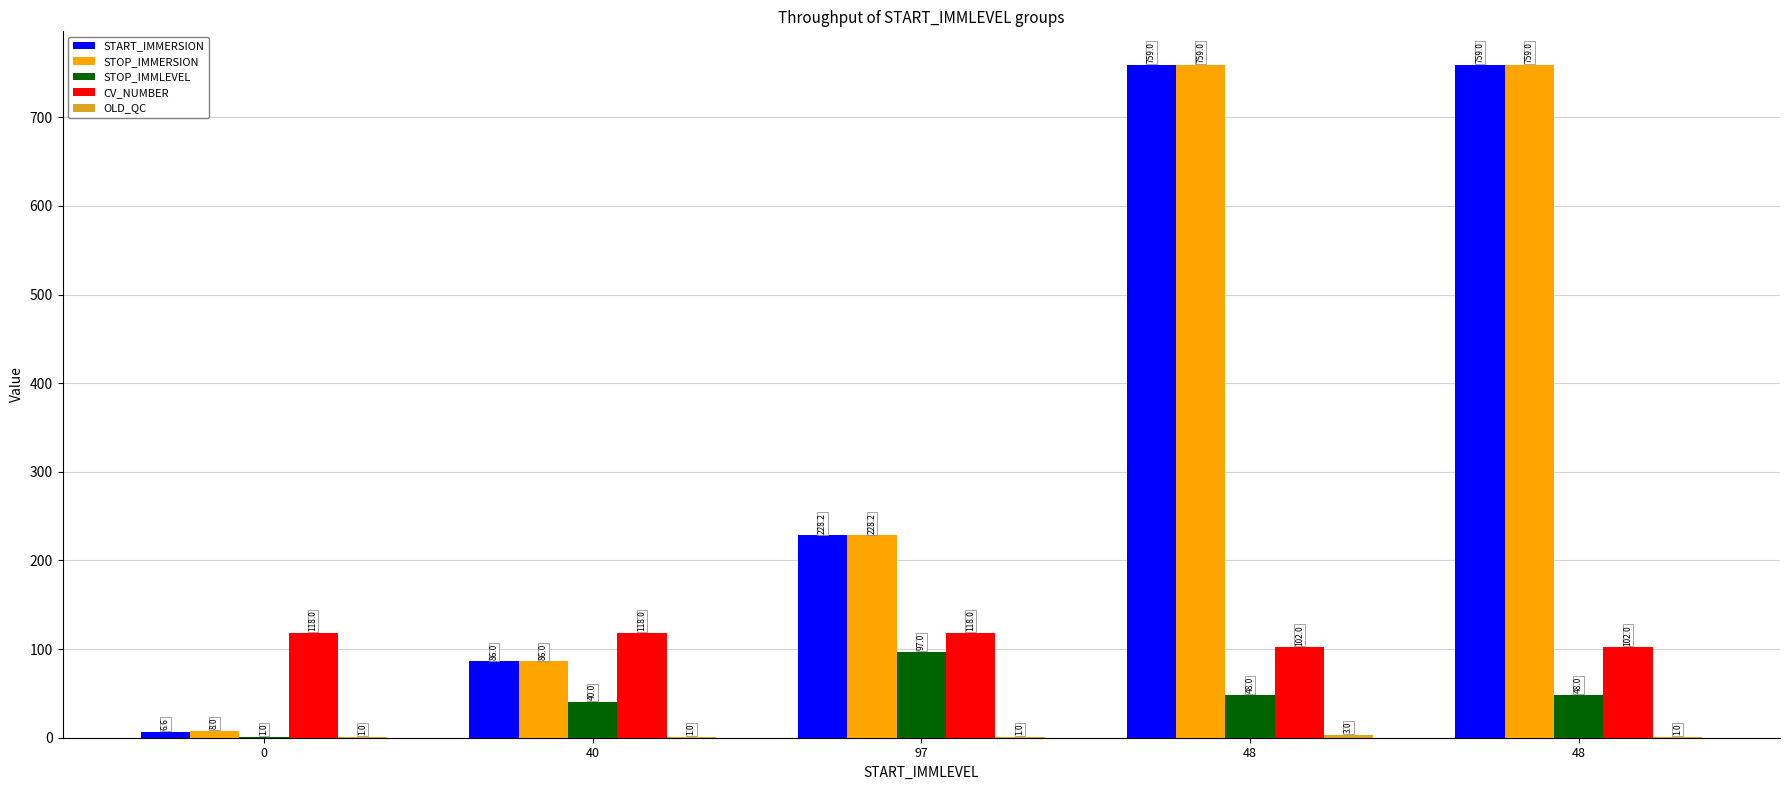

Between 40 and 48, which series saw the biggest shift?

START_IMMERSION